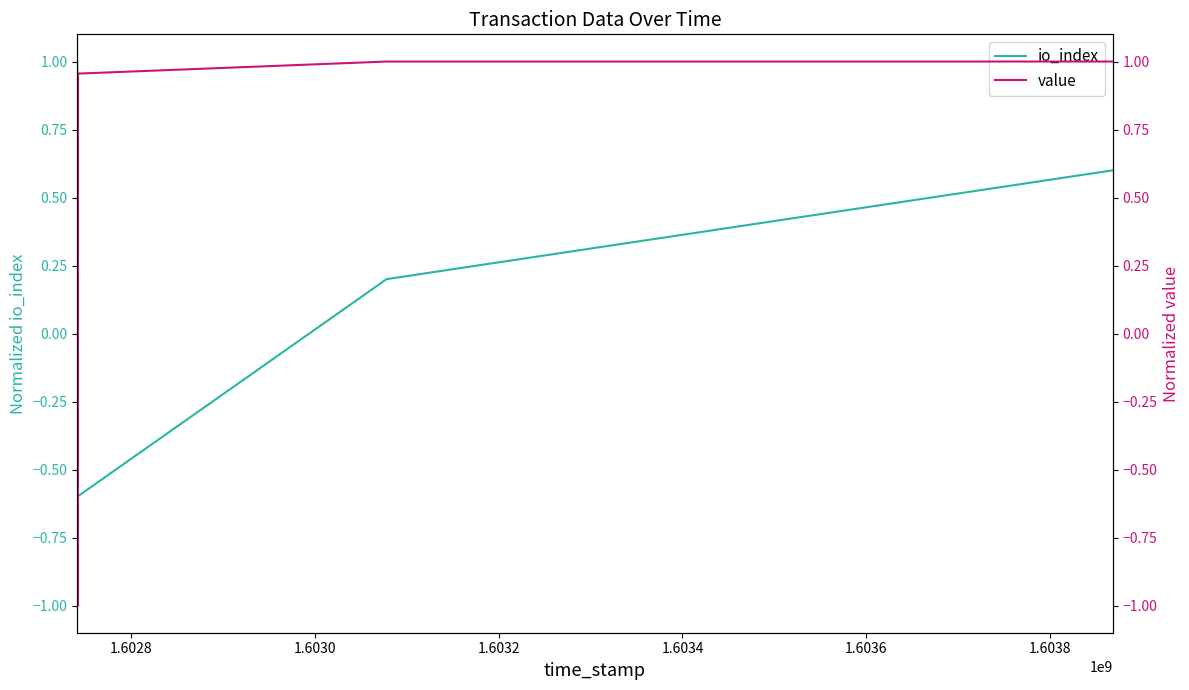

Reading right to left, extract all data points from this chart.

io_index: 0.6	0.2	-0.6	-0.6	-0.6	-1.0	-1.0	-1.0	1.0	0.6	0.2	-0.2	-0.6	-1.0
value: 1.0	1.0	1.0	1.0	1.0	-1.0	-1.0	-1.0	1.0	-1.0	1.0	-1.0	1.0	-1.0